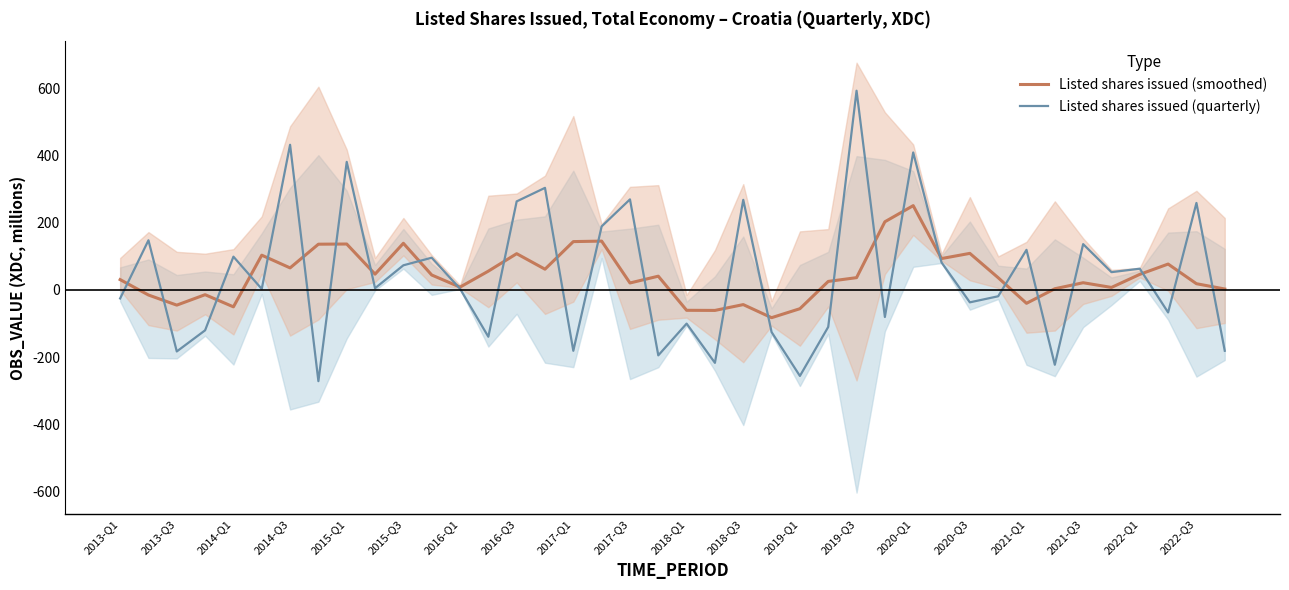

What position from the left is 27?

28